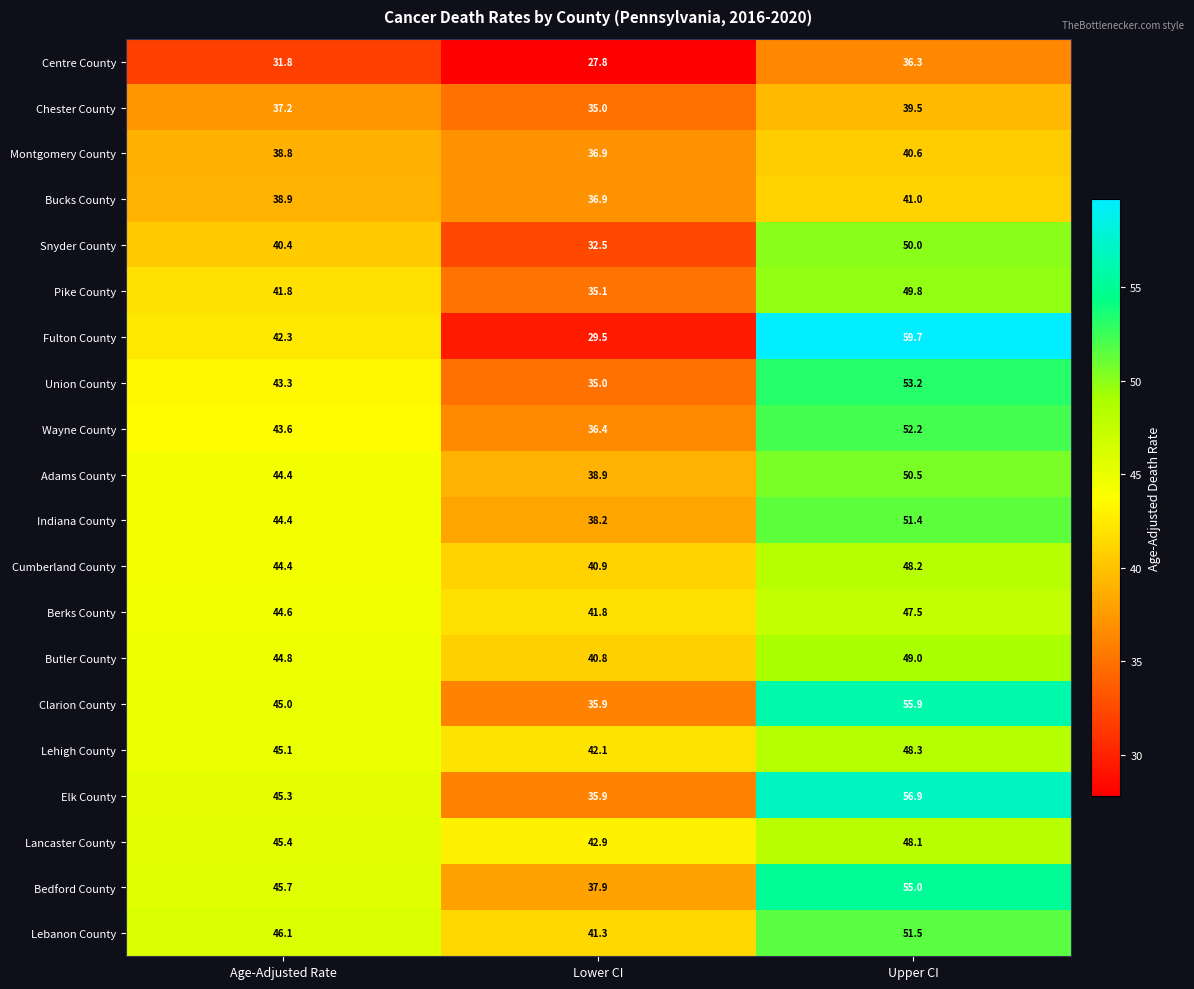

Rank the series at Upper CI from highest to lowest value.

Fulton County, Elk County, Clarion County, Bedford County, Union County, Wayne County, Lebanon County, Indiana County, Adams County, Snyder County, Pike County, Butler County, Lehigh County, Cumberland County, Lancaster County, Berks County, Bucks County, Montgomery County, Chester County, Centre County